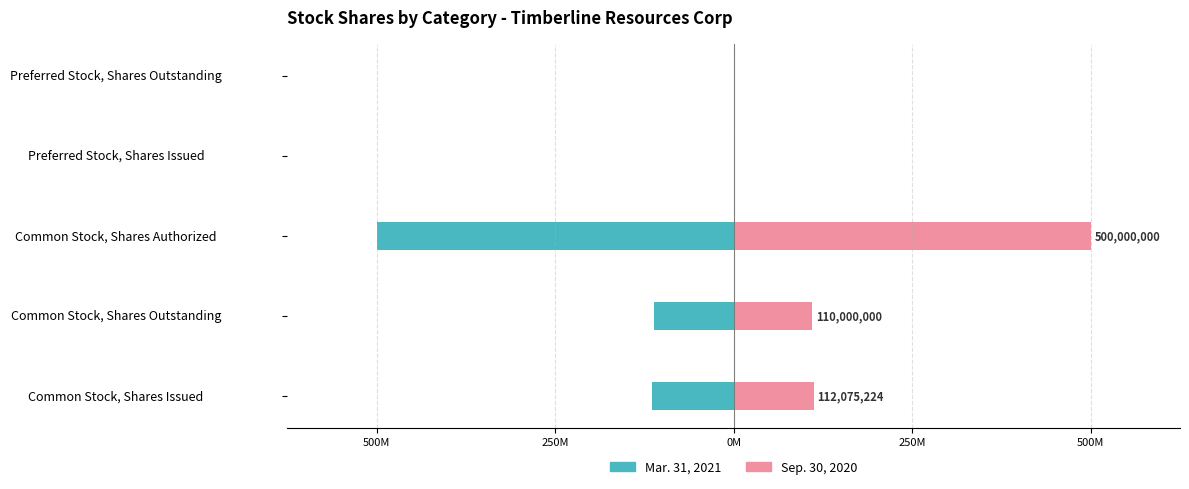

What is the total value across all series at Common Stock, Shares Outstanding?

-2075224